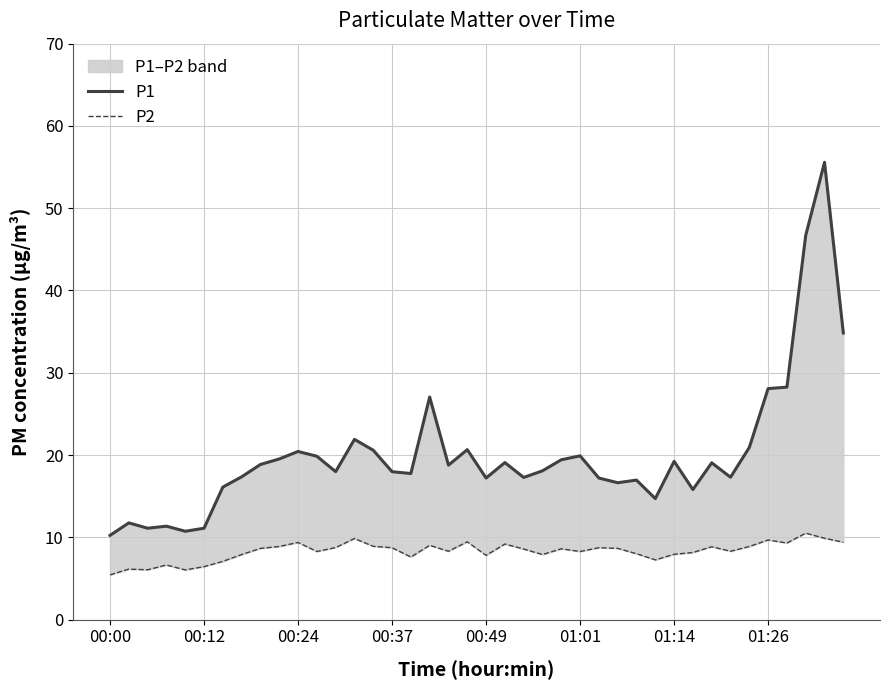

What is the smallest value displayed?

5.4